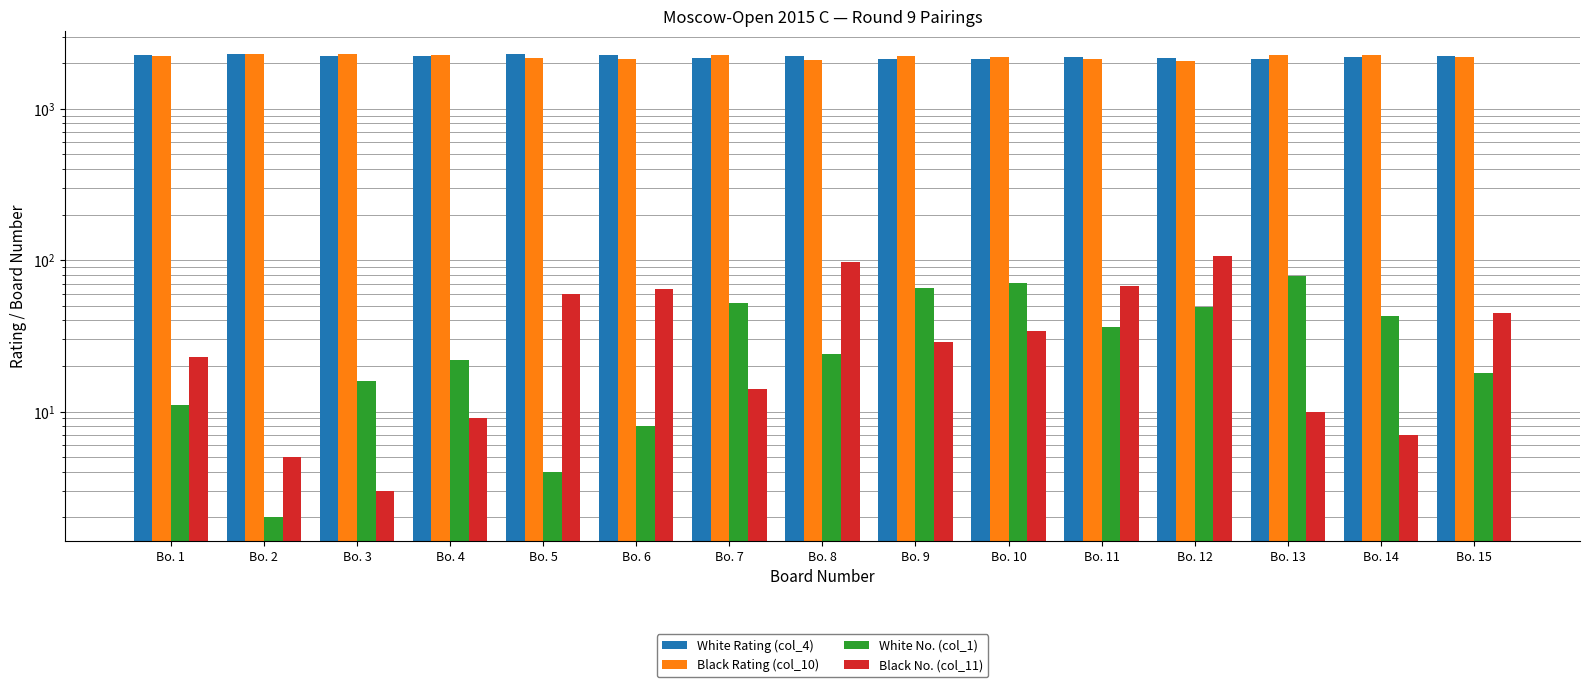

Reading right to left, extract all data points from this chart.

White Rating (col_4): 2246	2192	2120	2175	2202	2132	2147	2235	2167	2268	2287	2236	2246	2298	2262
Black Rating (col_10): 2188	2277	2263	2077	2141	2206	2224	2089	2251	2147	2154	2265	2297	2284	2236
White No. (col_1): 18	43	79	49	36	71	65	24	52	8	4	22	16	2	11
Black No. (col_11): 45	7	10	106	68	34	29	97	14	64	60	9	3	5	23